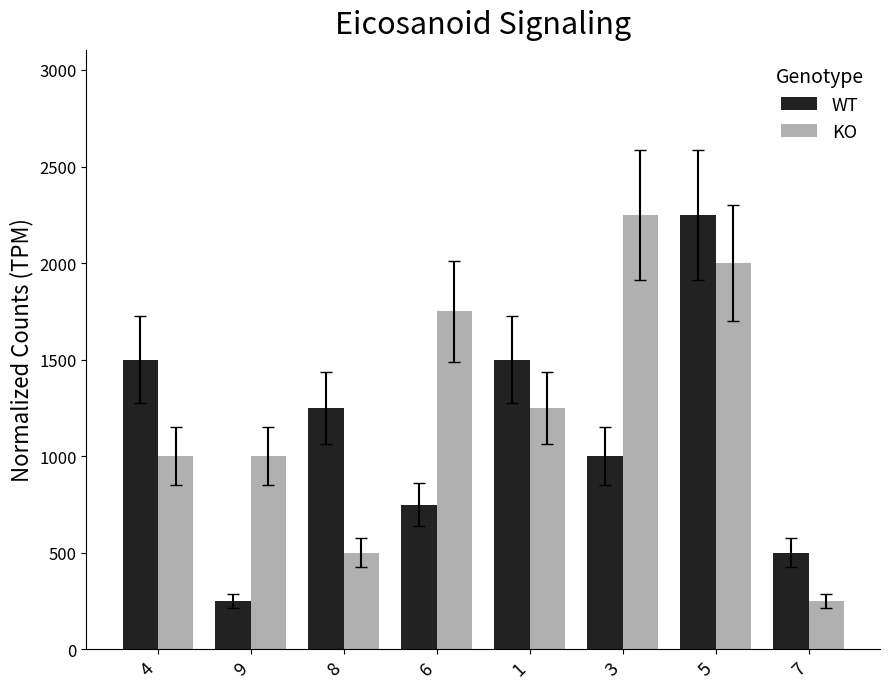

What is the difference between the second highest and minimum values in the WT series?

1250